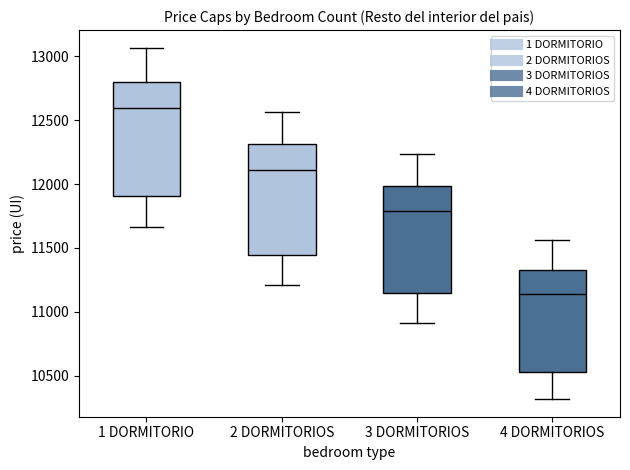

Where is the upper edge of the box for 2 DORMITORIOS on the y-axis? The values are not printed on the chart, so give them approximately, as read against the axis.

12300